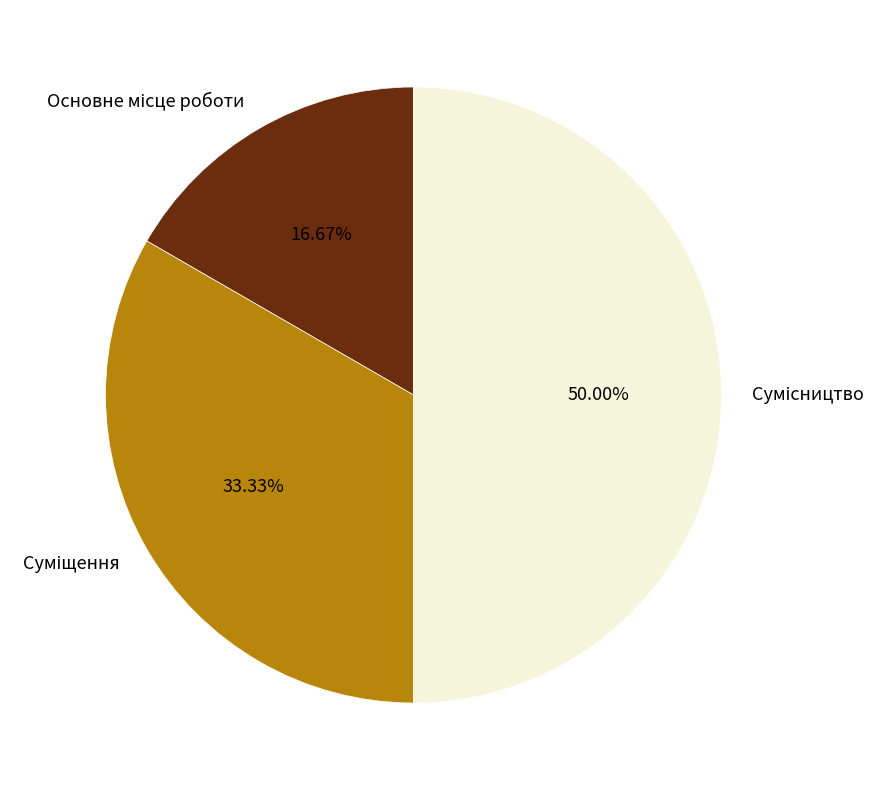

Is Суміщення the majority of the pie?

No